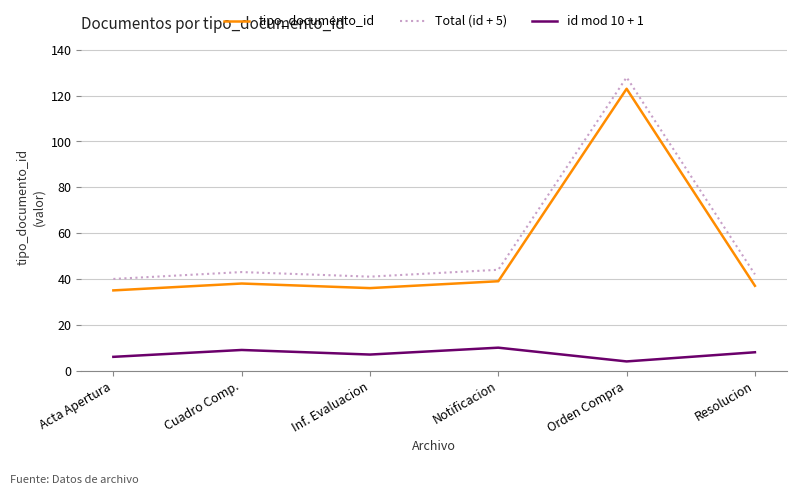

What is the sum of the id mod 10 + 1 values at Inf. Evaluacion and Resolucion?

15